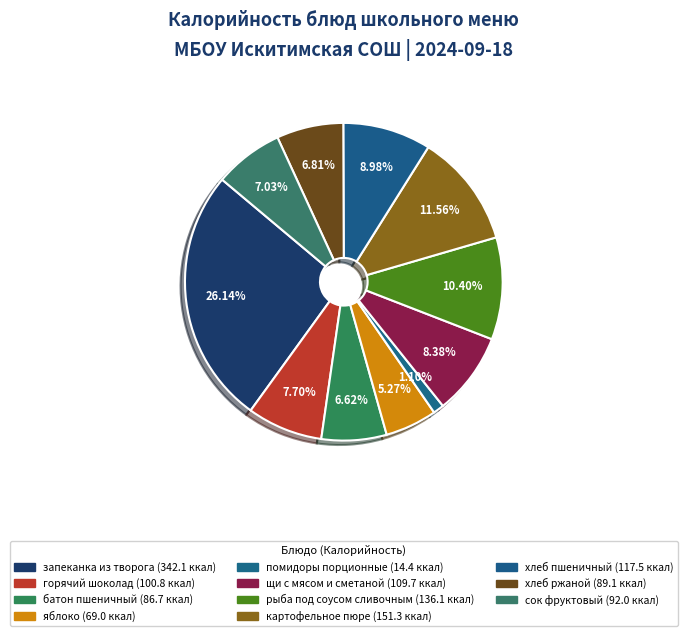

Is there any slice that represents more than half of the pie?

No